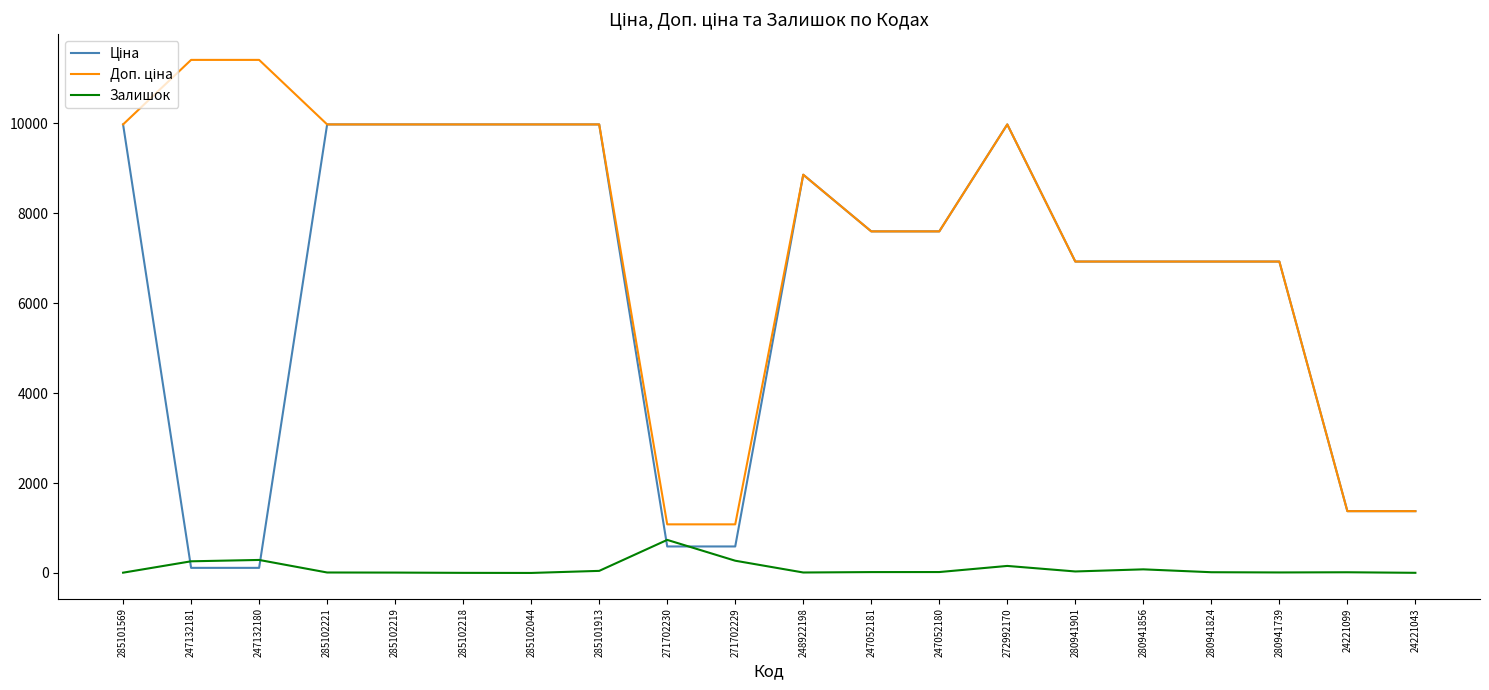

What is the maximum value for Залишок?

736.0